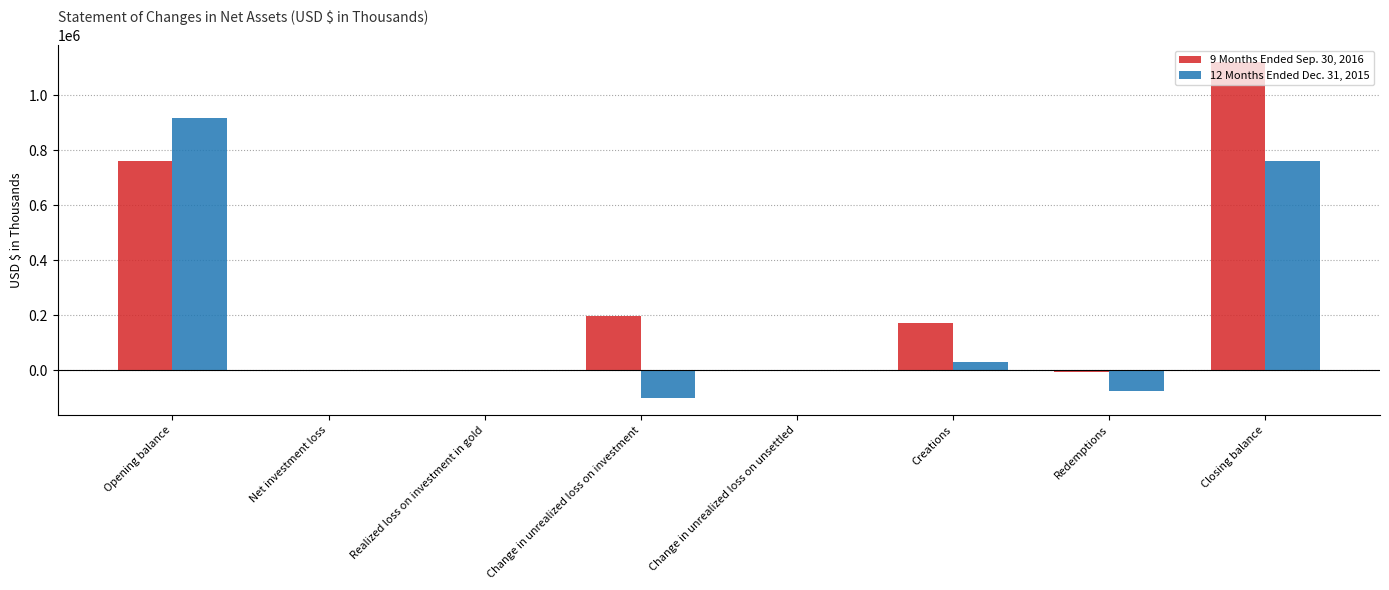

Does the chart contain stacked bars?

No